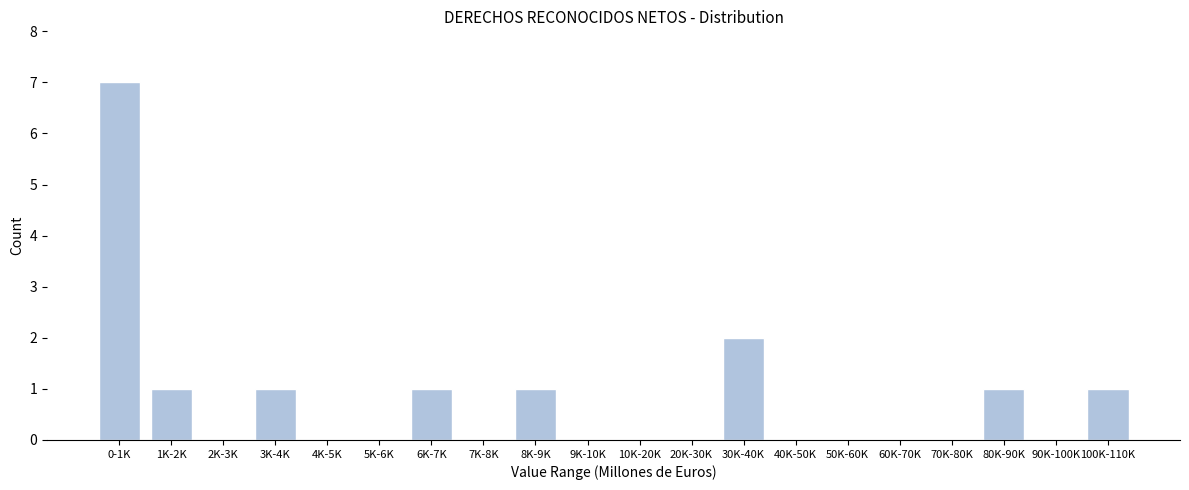

Reading left to right, list all the values displayed in this chart.

0-1K=7	1K-2K=1	2K-3K=0	3K-4K=1	4K-5K=0	5K-6K=0	6K-7K=1	7K-8K=0	8K-9K=1	9K-10K=0	10K-20K=0	20K-30K=0	30K-40K=2	40K-50K=0	50K-60K=0	60K-70K=0	70K-80K=0	80K-90K=1	90K-100K=0	100K-110K=1